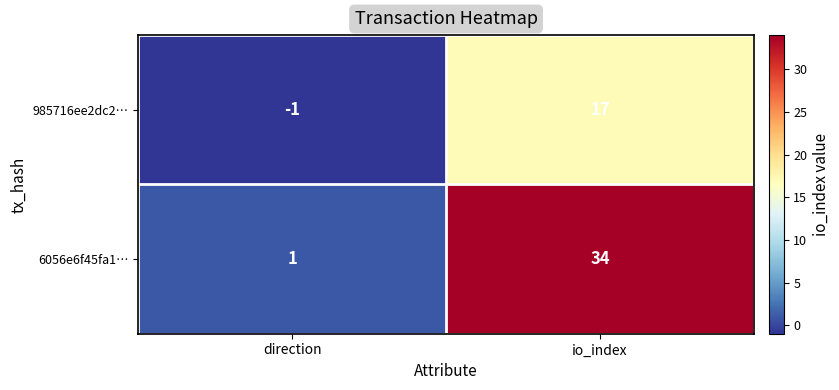

At which label does 6056e6f45fa1… reach its peak?

io_index